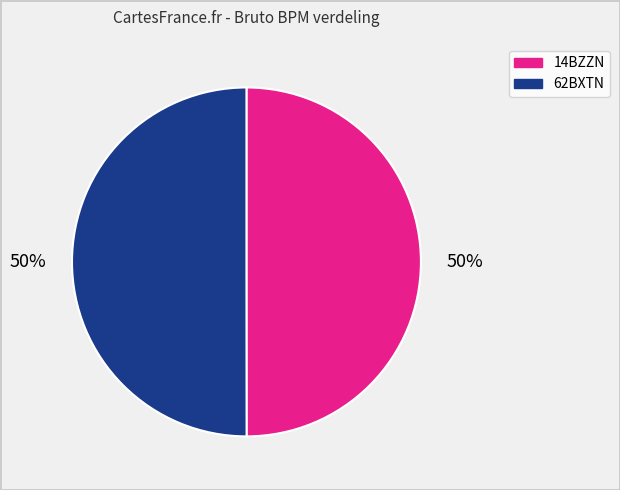

The 14BZZN slice represents 62% of the pie. True or false?

False